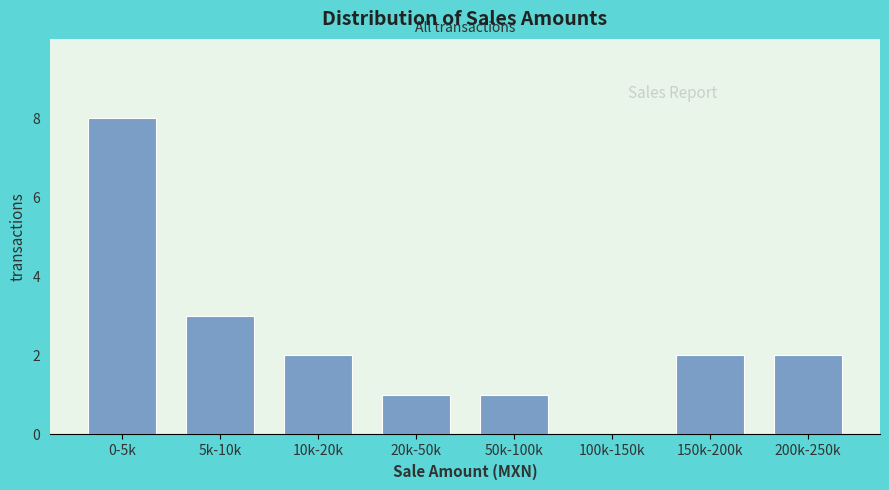

Reading left to right, extract all data points from this chart.

0-5k=8	5k-10k=3	10k-20k=2	20k-50k=1	50k-100k=1	100k-150k=0	150k-200k=2	200k-250k=2